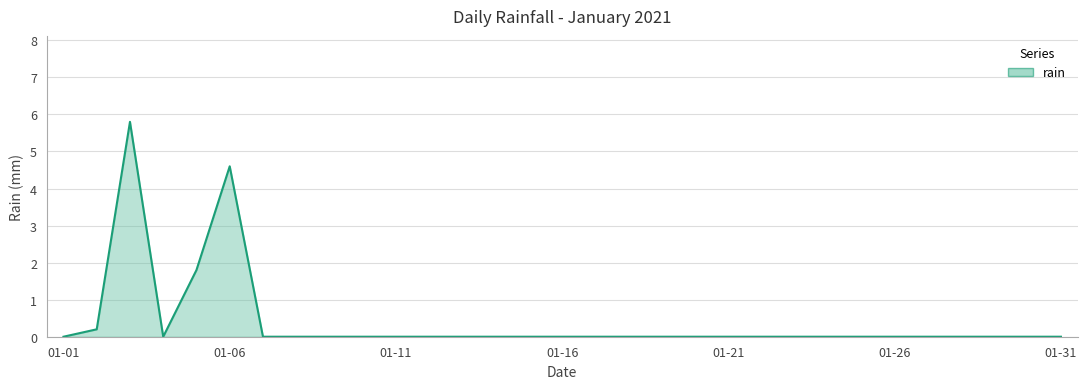

What is the greatest value displayed?

5.8